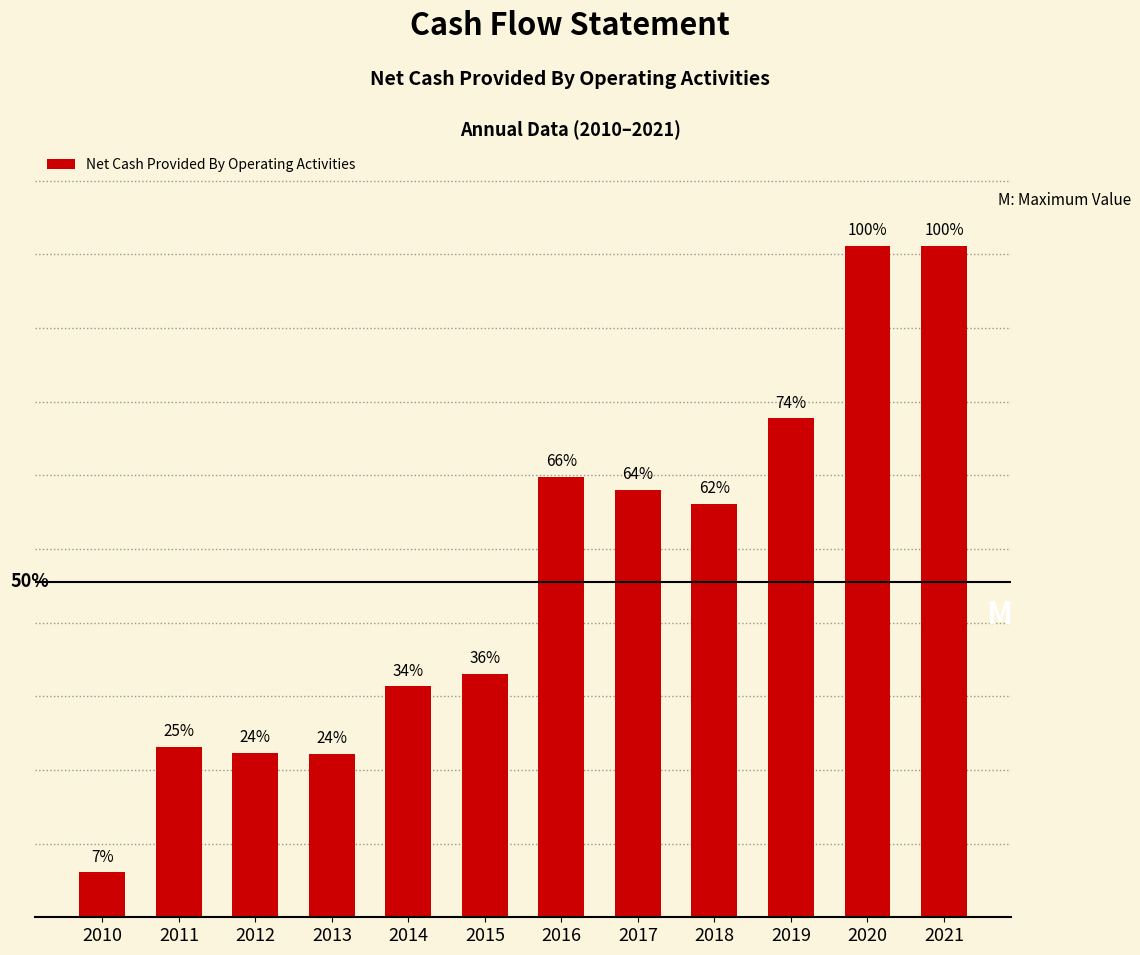

At which label is the value closest to 48637000?

2018